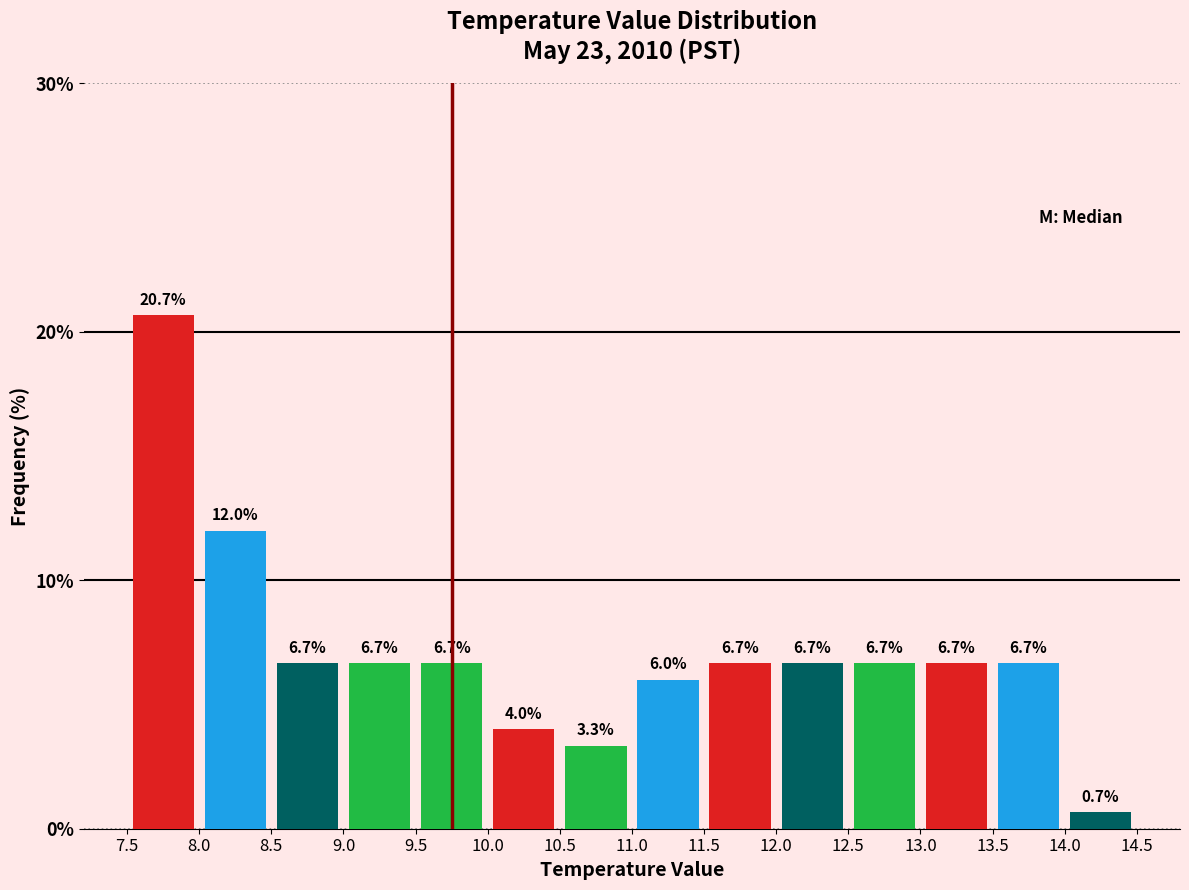

Reading left to right, list every bar in this chart as the range it spans on the x-axis followed by its height.

7.5 to 8.0: 20.7
8.0 to 8.5: 12.0
8.5 to 9.0: 6.7
9.0 to 9.5: 6.7
9.5 to 10.0: 6.7
10.0 to 10.5: 4.0
10.5 to 11.0: 3.3
11.0 to 11.5: 6.0
11.5 to 12.0: 6.7
12.0 to 12.5: 6.7
12.5 to 13.0: 6.7
13.0 to 13.5: 6.7
13.5 to 14.0: 6.7
14.0 to 14.5: 0.7